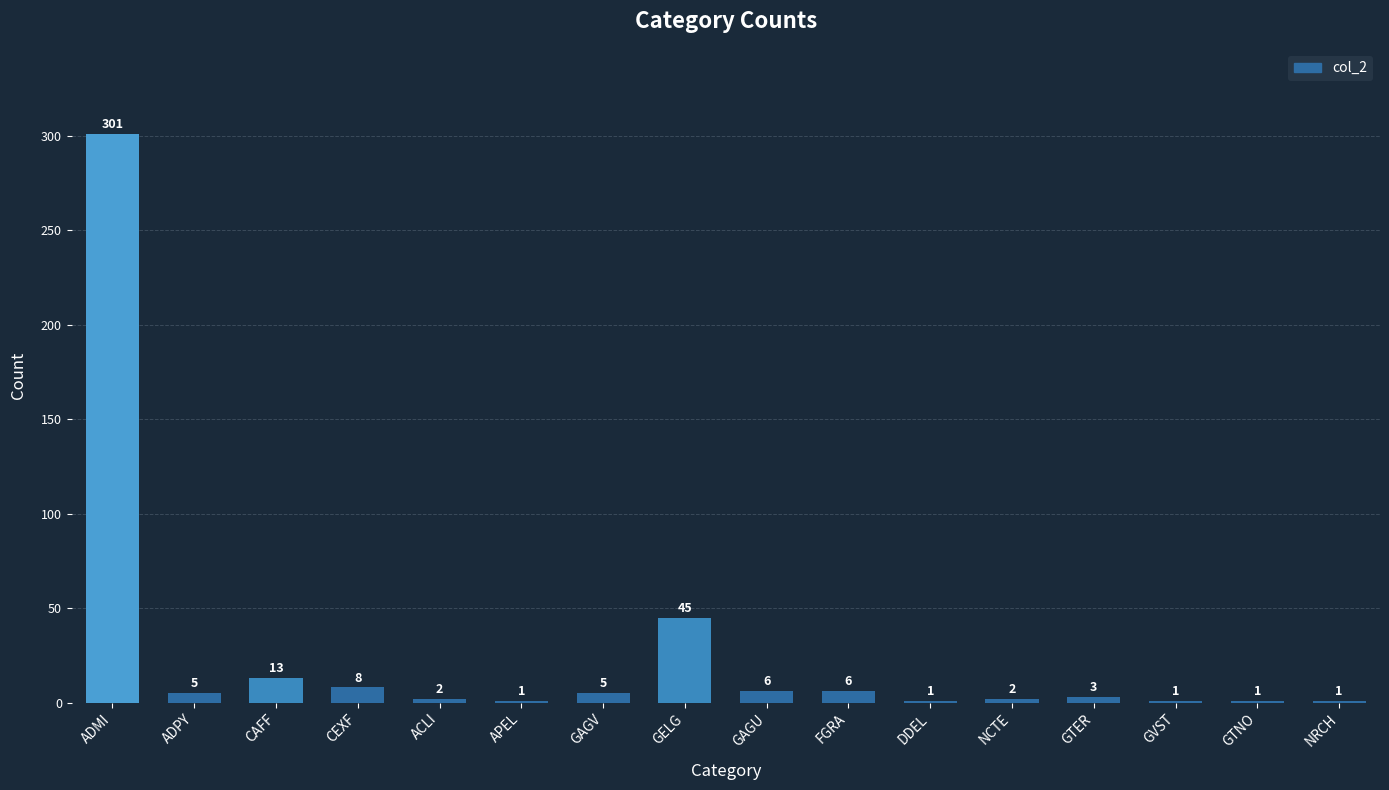

What is the sum of all values?

401